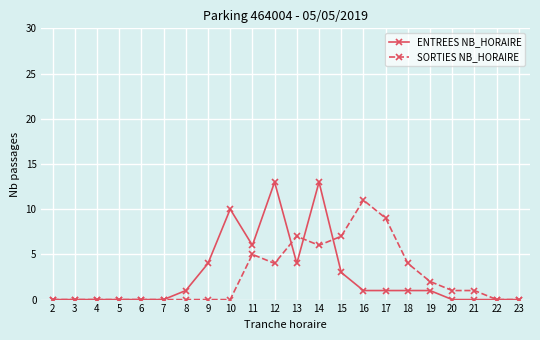

Between 6 and 9, which series saw the biggest shift?

ENTREES NB_HORAIRE